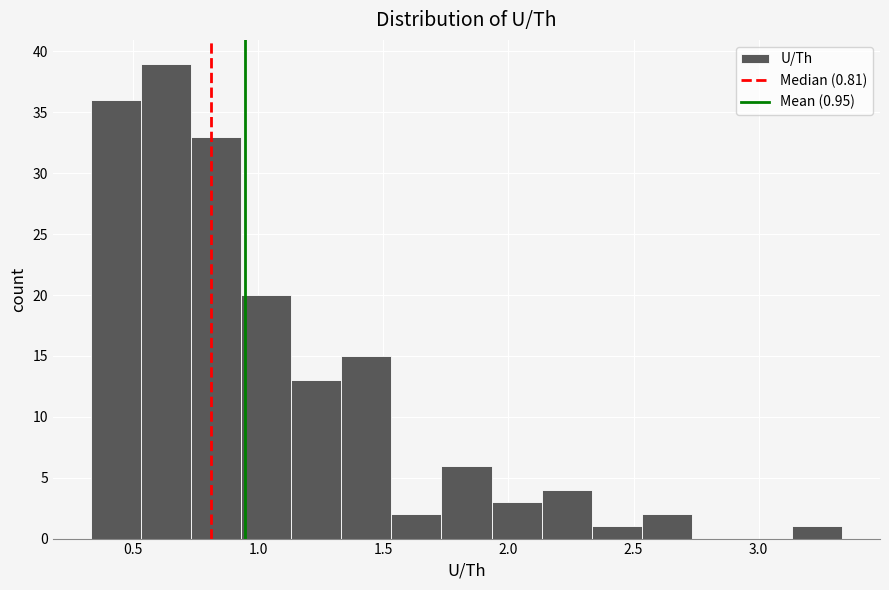

Which range on the x-axis has the tallest bar?

0.55 to 0.75